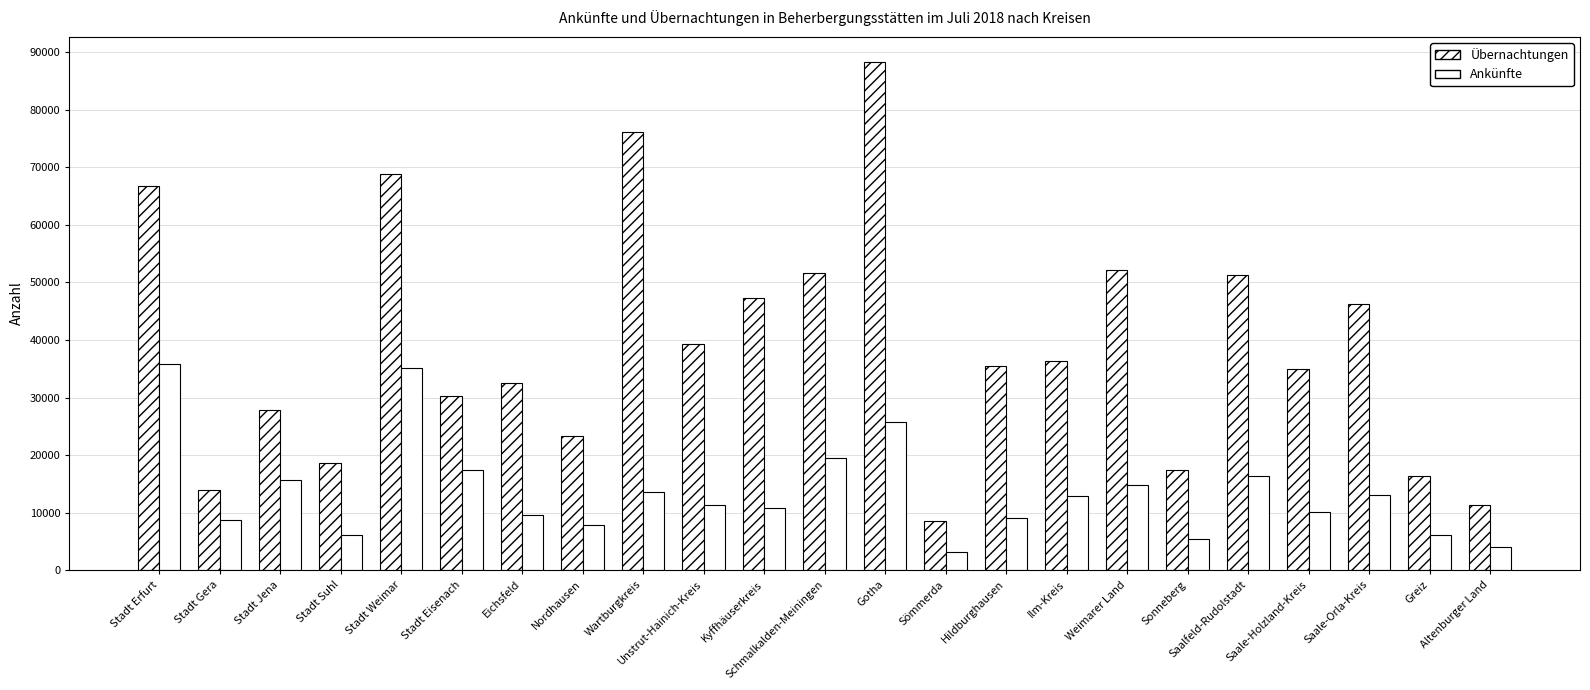

What is the difference between the highest and lowest values at Saalfeld-Rudolstadt?

34985